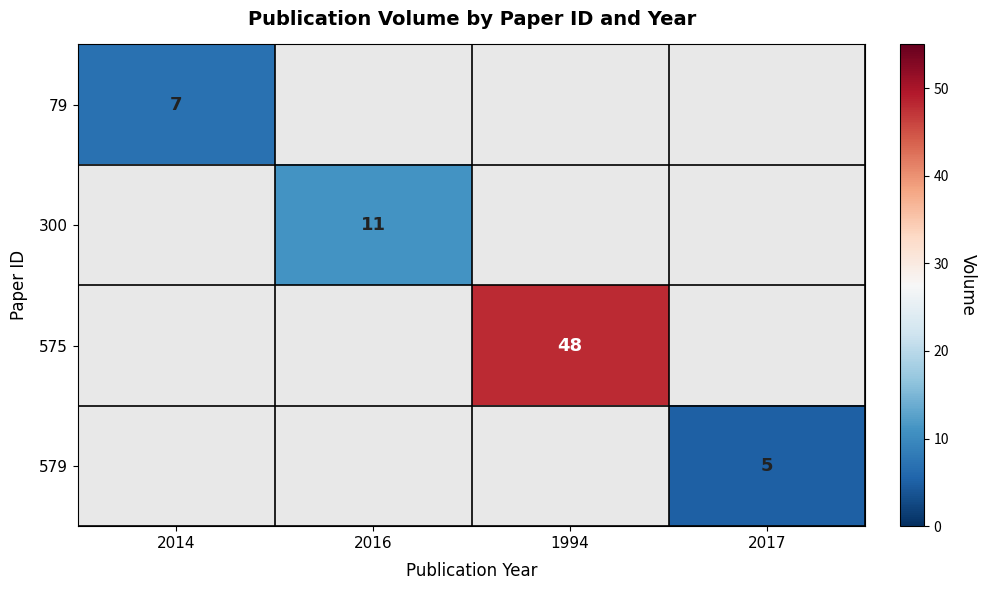

What is the maximum value shown in the chart?

48.0